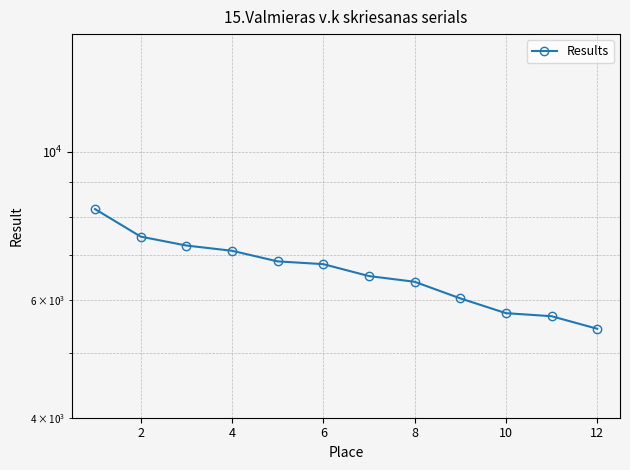

Which has a higher value, 10 or 8?

8